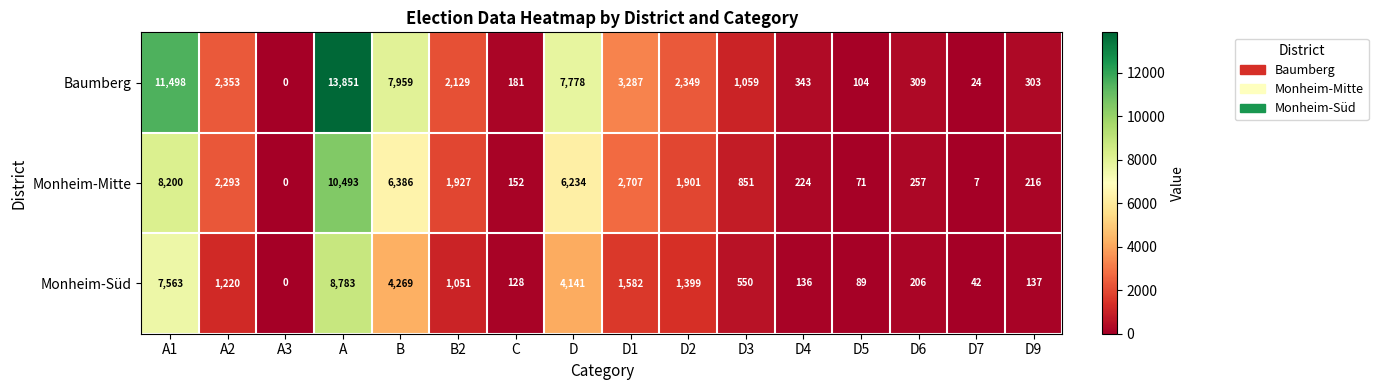

Which category has the highest value in the Baumberg series?

A